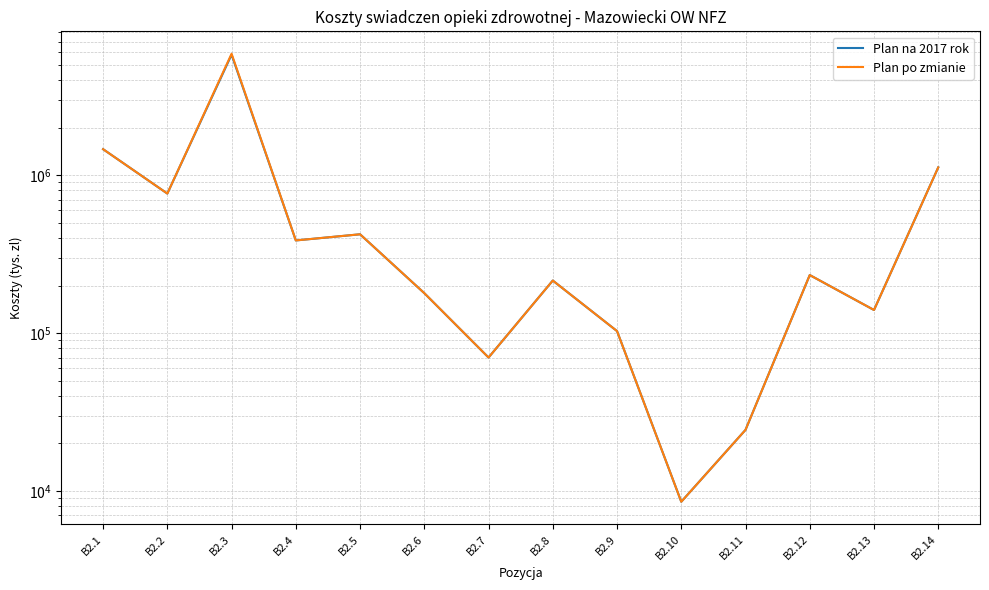

What is the sum of the Plan na 2017 rok values at B2.4 and B2.1?

1845504